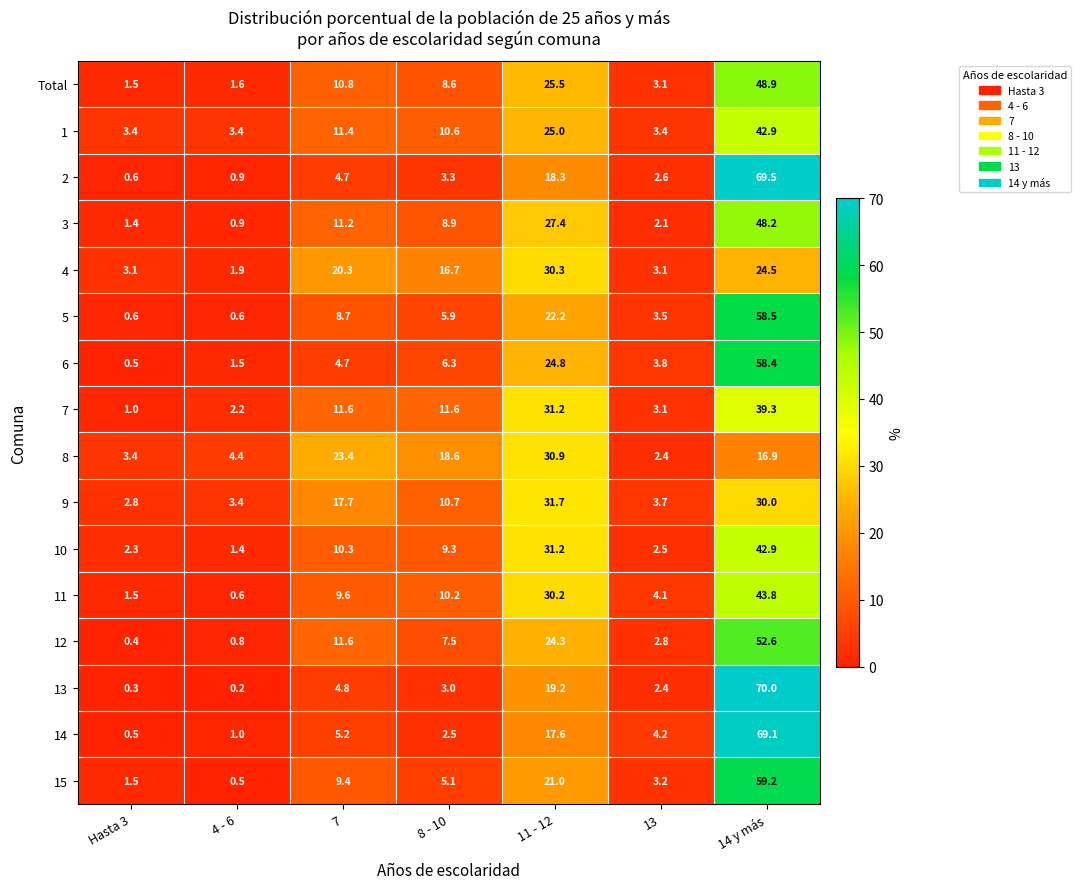

Which series has the largest range (max minus min)?

13